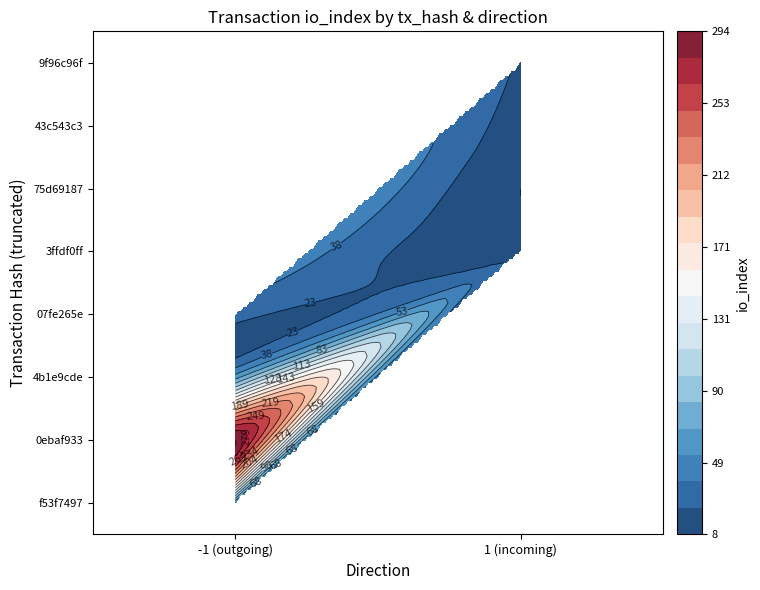

How many data points in 07fe265e are above 0?

2